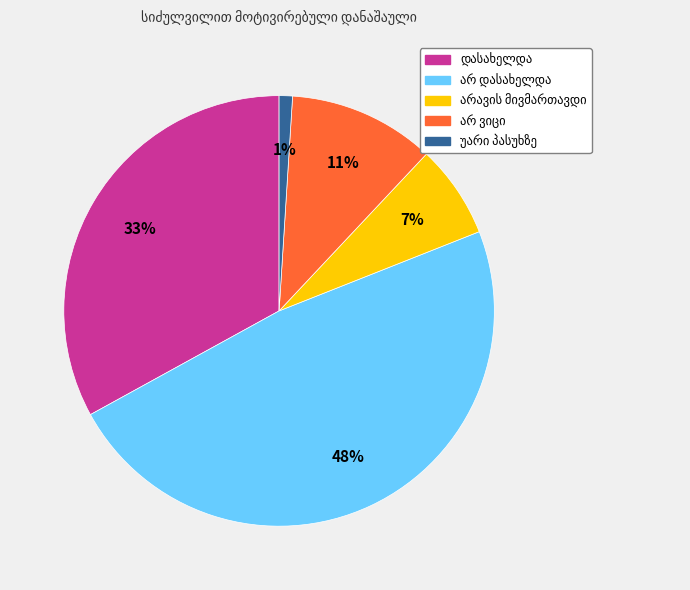

To the nearest percent, what is the difference between the largest and smallest slice percentages?

47%